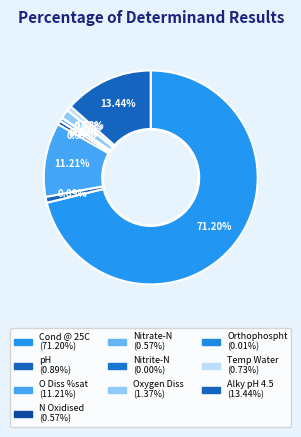

Is there a majority slice in this chart?

Yes